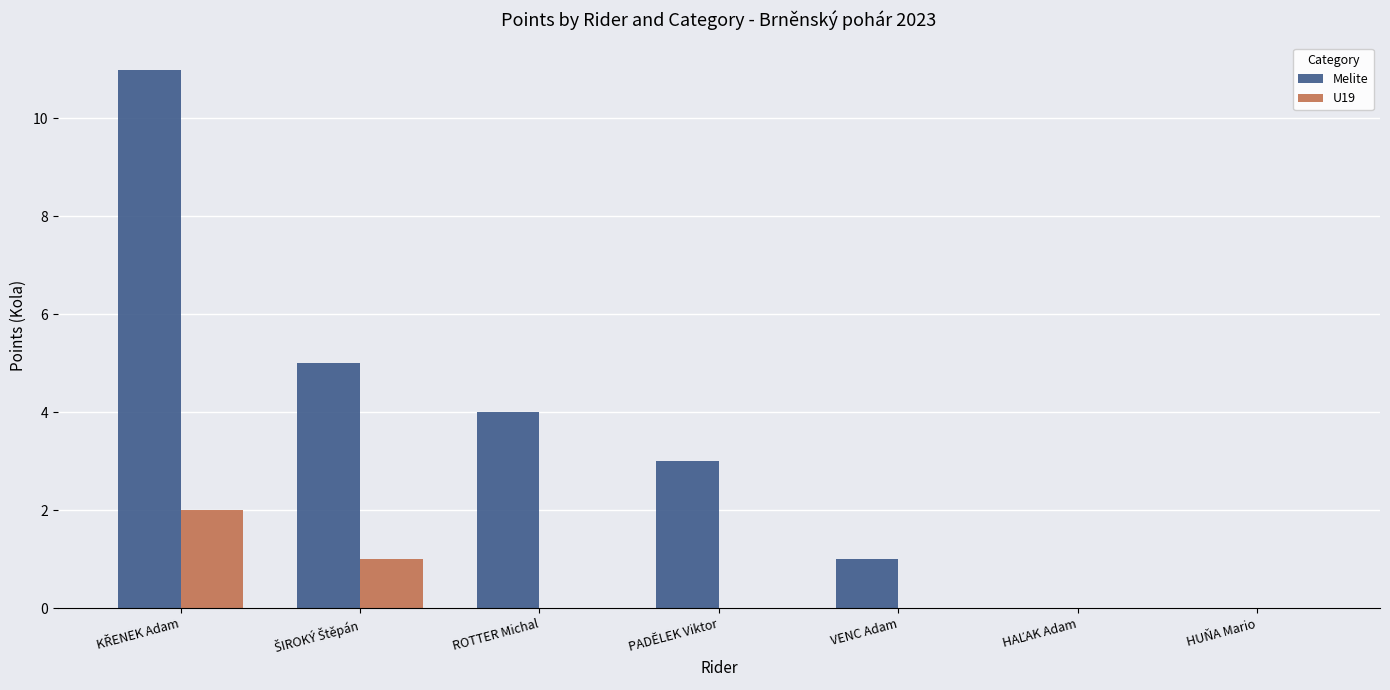

Which series has the largest total across all categories?

Melite